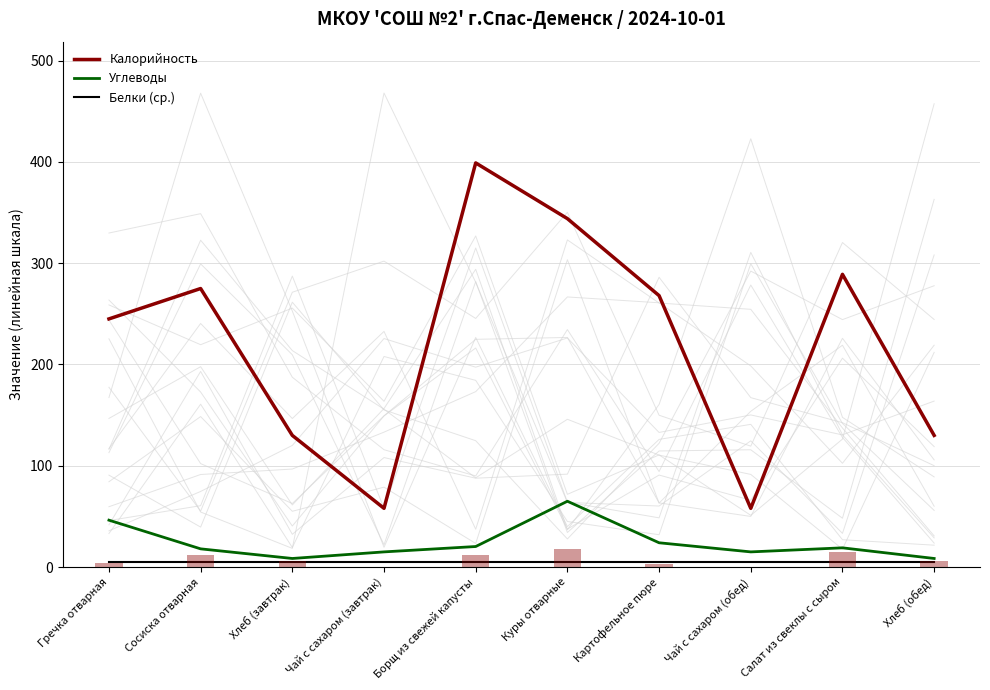

True or false: Калорийность has a value of 130.0 at Хлеб (обед).

True